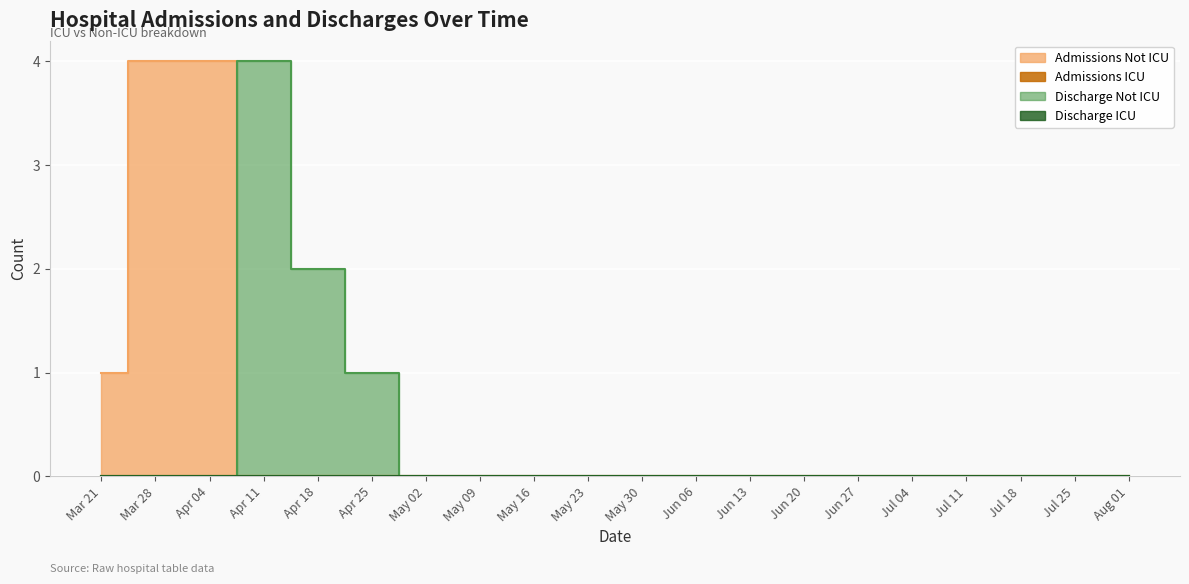

True or false: Discharge Not ICU has more than 1 points higher than both neighbors.

False